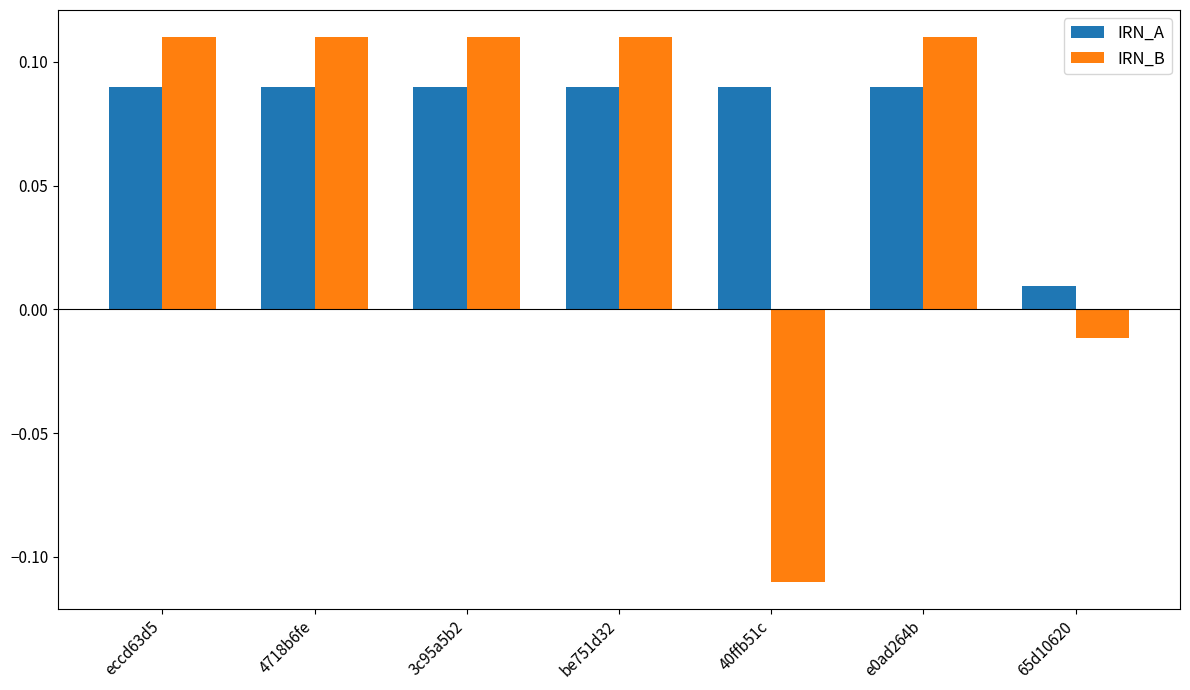

Is it true that IRN_B equals -0.0 at 40ffb51c?

False